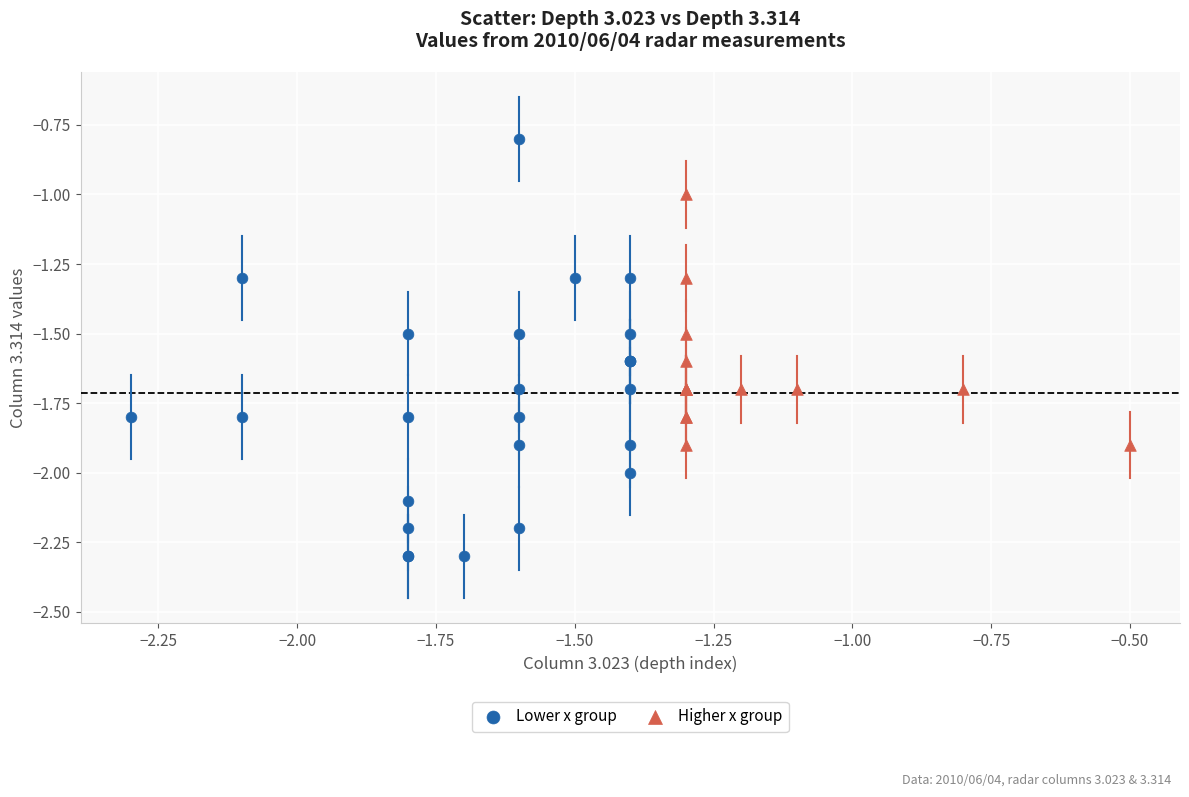

Which series reaches the maximum Y coordinate?

Lower x group